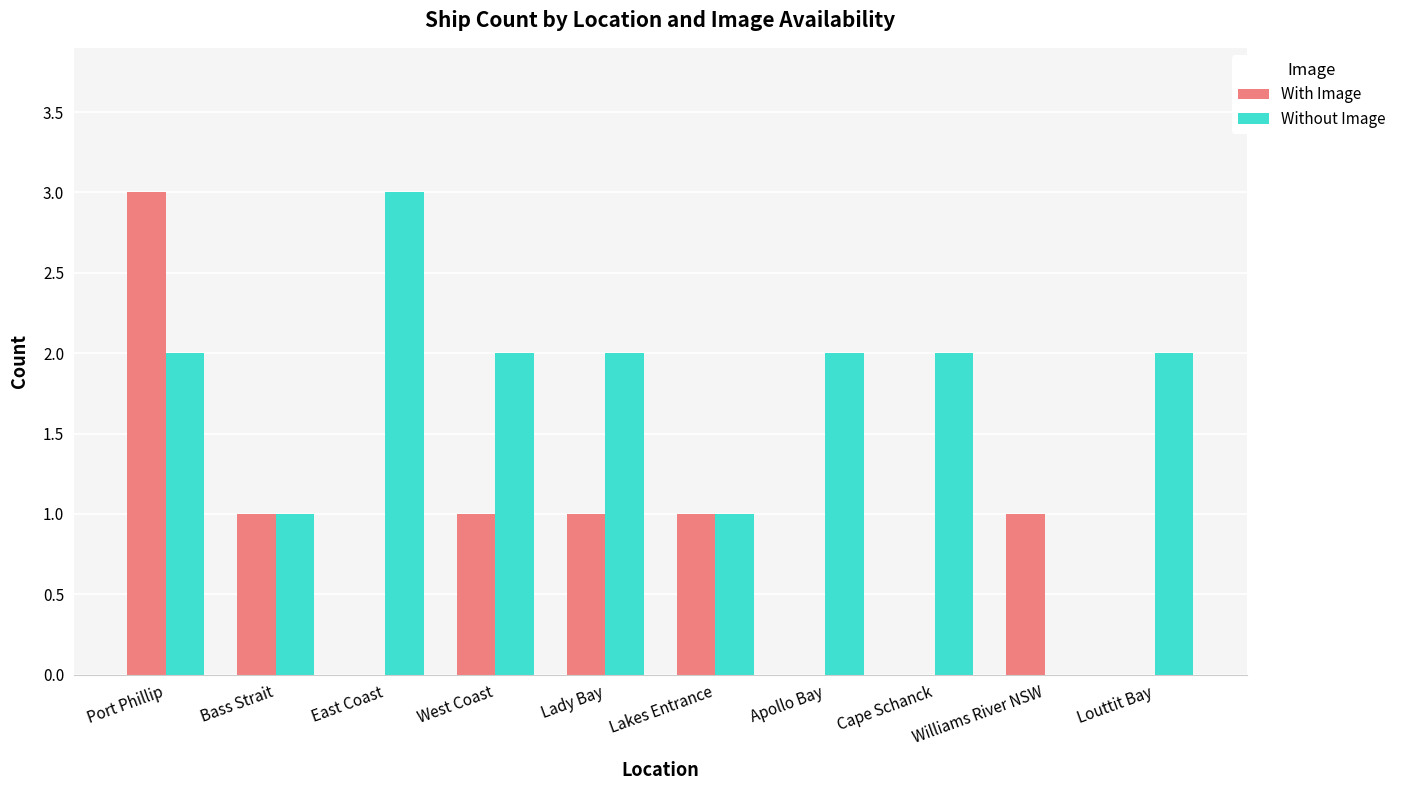

Reading left to right, transcribe all the data shown in this chart.

With Image: 3	1	0	1	1	1	0	0	1	0
Without Image: 2	1	3	2	2	1	2	2	0	2